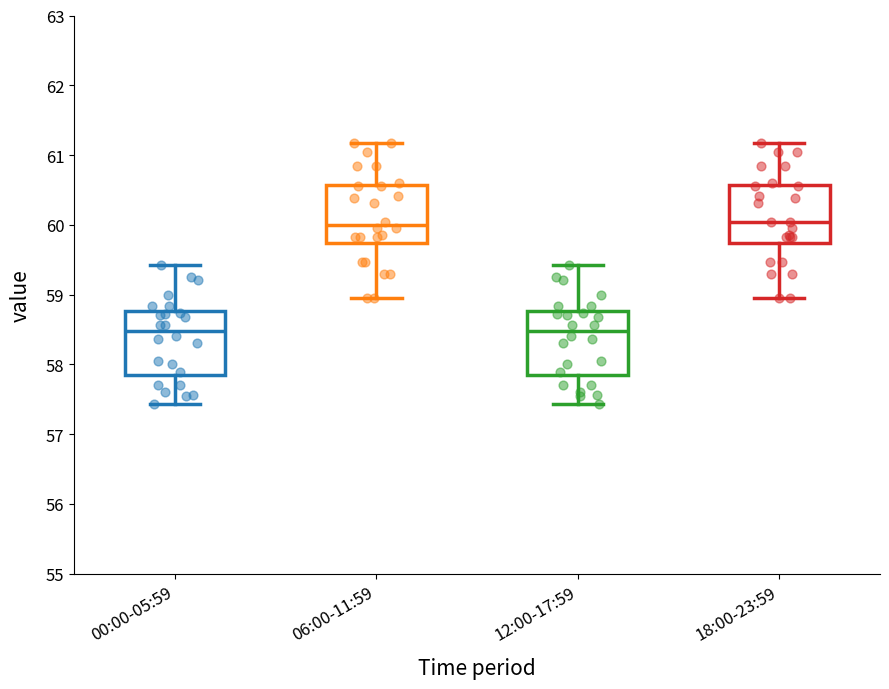

Where does the lower whisker of the box for 12:00-17:59 end on the y-axis? The values are not printed on the chart, so give them approximately, as read against the axis.

57.4